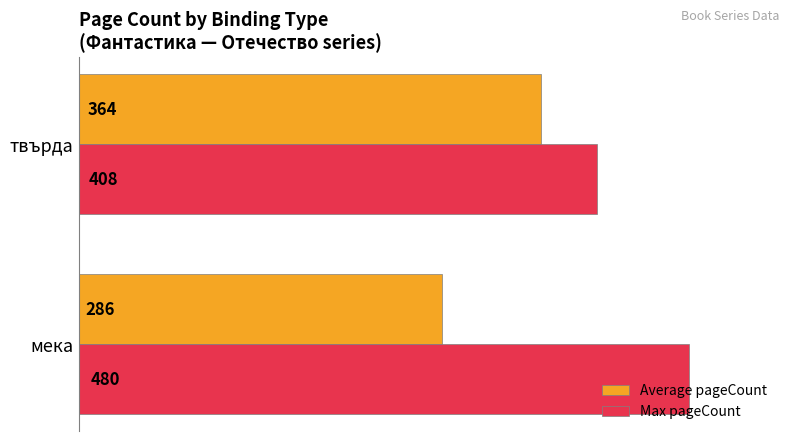

What is the average value of the Max pageCount series?

444.0